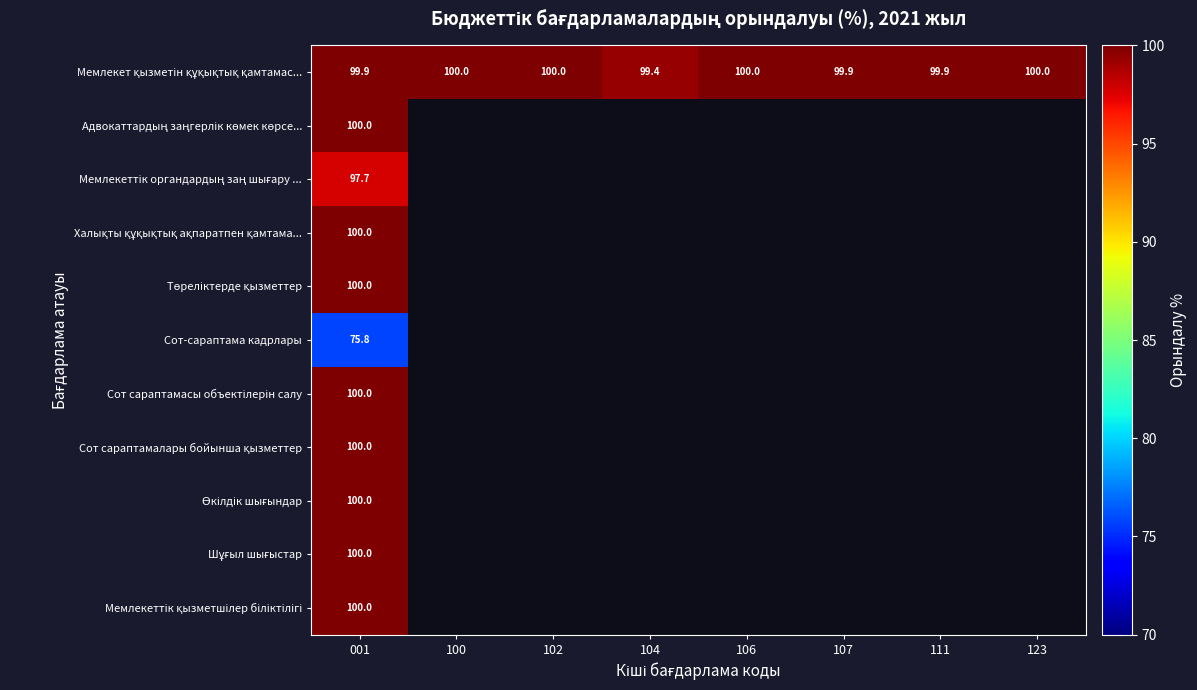

What is the total value across all series at 104?

99.4